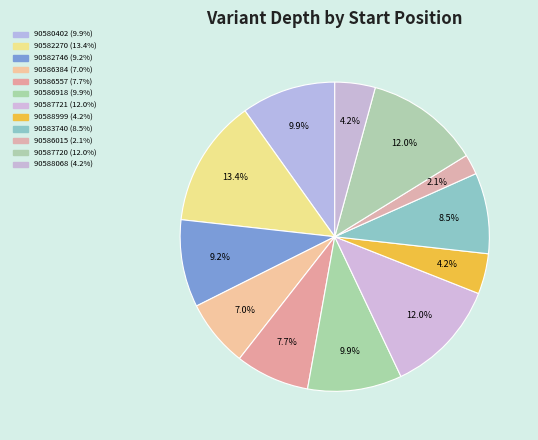

How many slices are in this pie chart?

12